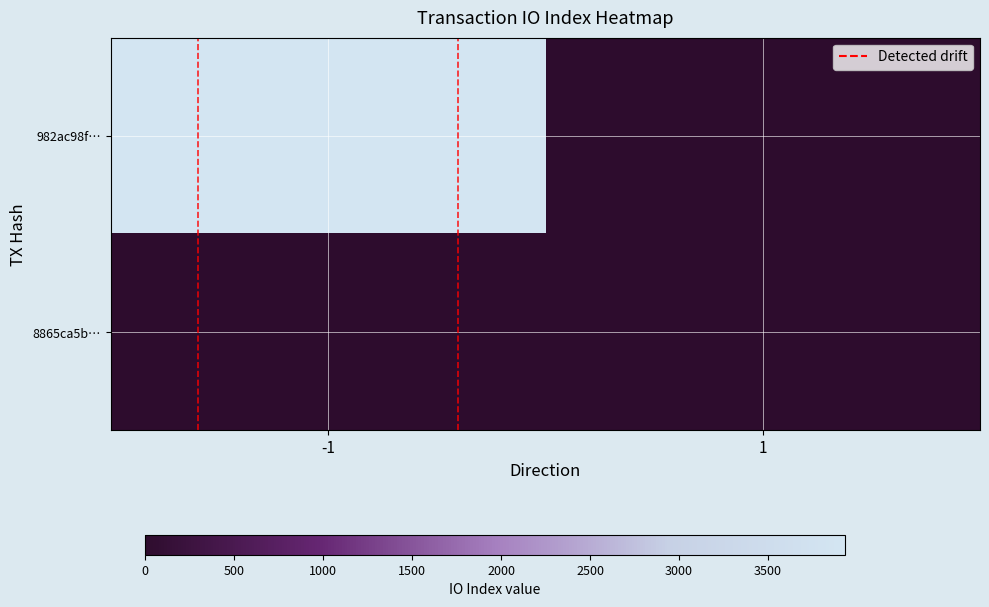

Reading right to left, what are all the values shown in this chart?

982ac98f…: 1=0	-1=3932
8865ca5b…: 1=0	-1=0